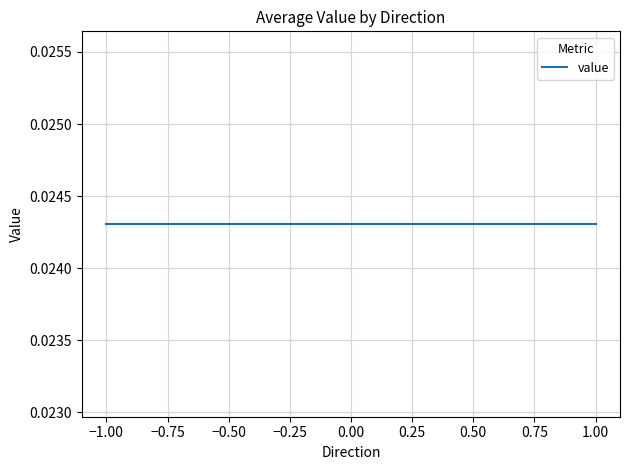

Does the chart display data point markers on the line(s)?

No